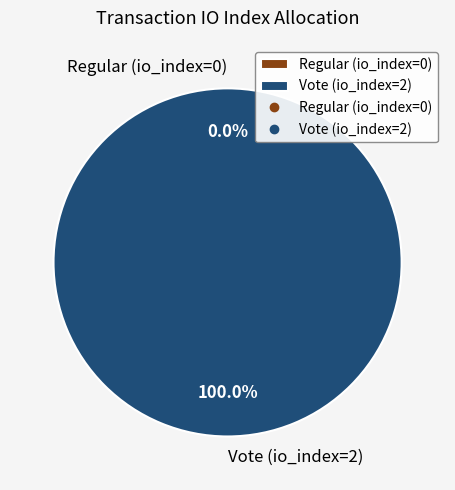

Rank the categories by value from lowest to highest.

Regular (io_index=0), Vote (io_index=2)